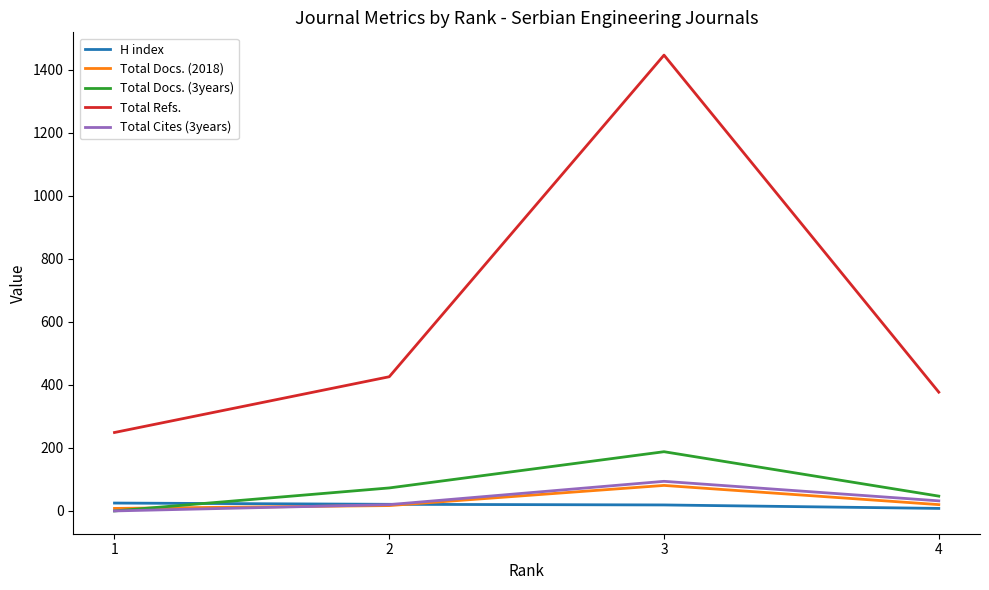

True or false: Total Refs. and H index cross at least once.

False